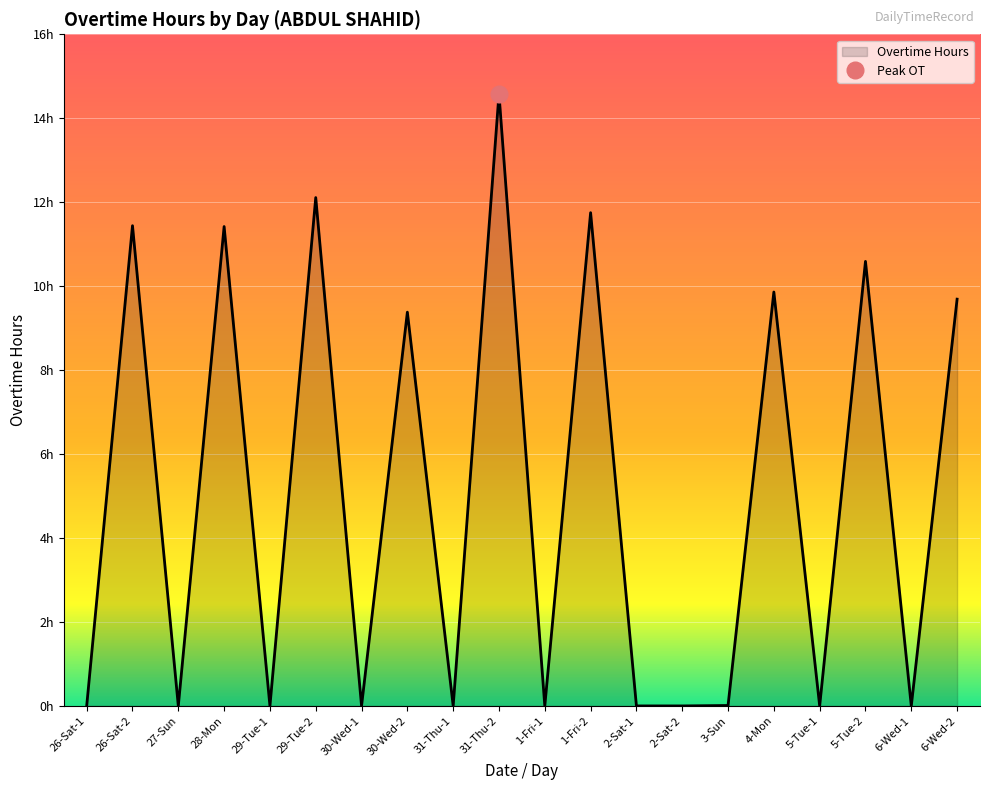

List the labels in order of value, largest first.

31-Thu-2, 29-Tue-2, 1-Fri-2, 26-Sat-2, 28-Mon, 5-Tue-2, 4-Mon, 6-Wed-2, 30-Wed-2, 3-Sun, 26-Sat-1, 27-Sun, 29-Tue-1, 30-Wed-1, 31-Thu-1, 1-Fri-1, 2-Sat-1, 2-Sat-2, 5-Tue-1, 6-Wed-1